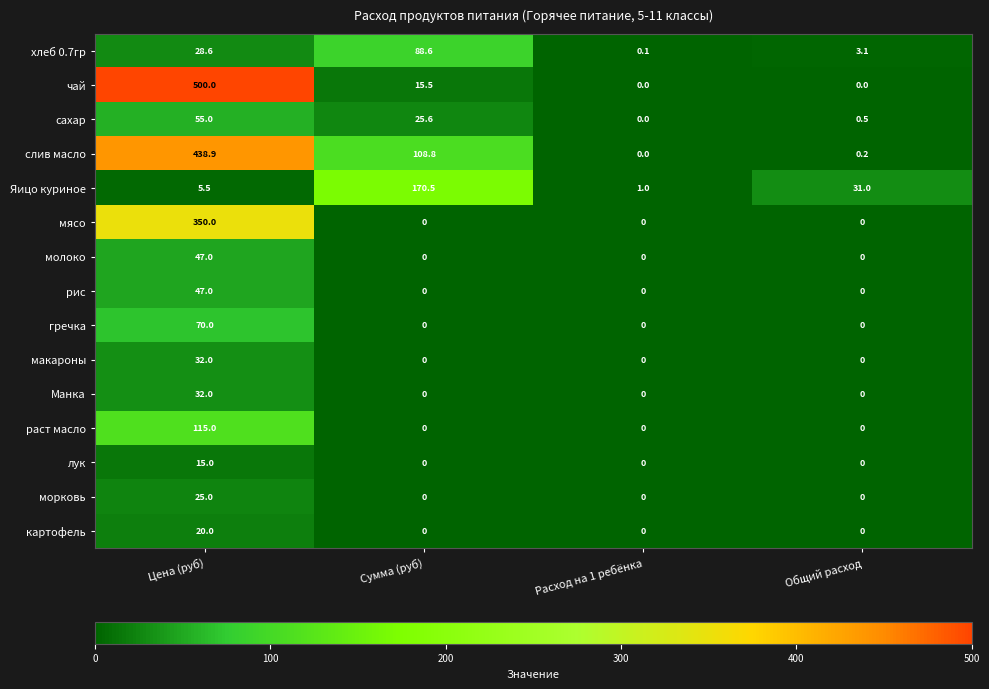

Which series has the largest total across all categories?

слив масло